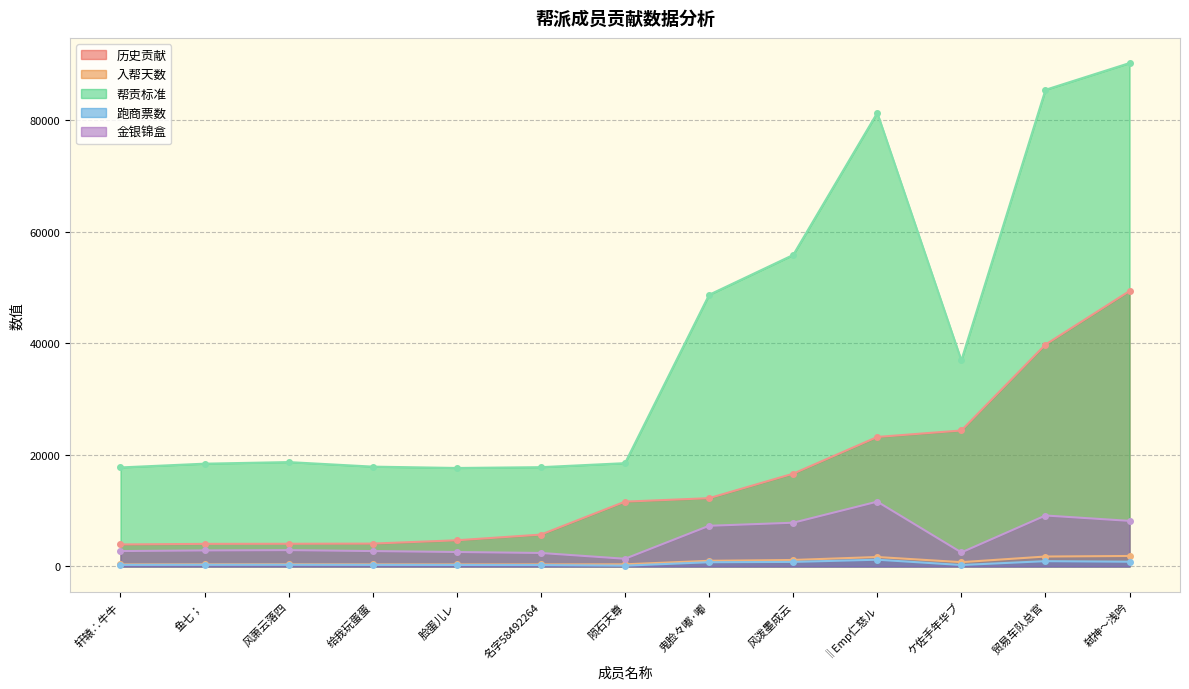

What is the average value of the 跑商票数 series?

515.4